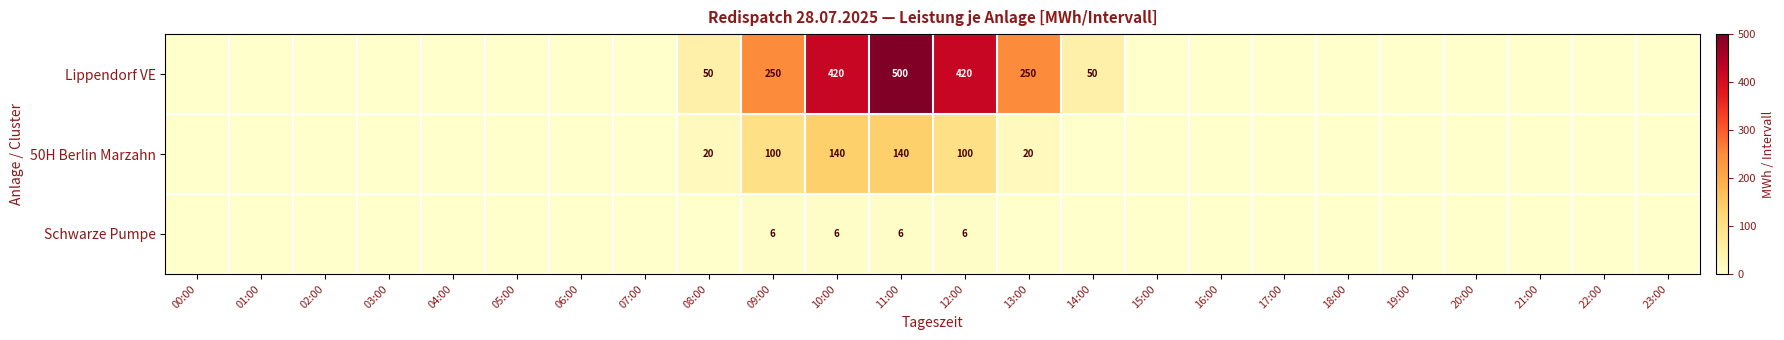

At which category does the chart reach its minimum across all series?

00:00